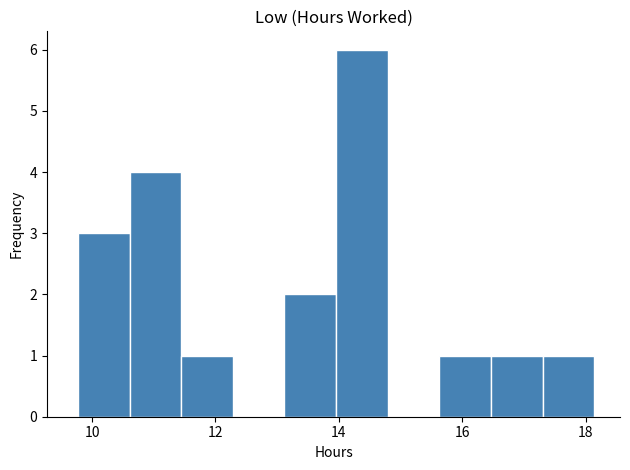

Reading left to right, transcribe this chart: for each bar, give the range it covers on the x-axis and its height. Neither the bar edges nor the heights are printed on the chart, so give them approximately, as read against the axes.

9.8 to 10.6: 3
10.6 to 11.4: 4
11.4 to 12.2: 1
12.2 to 13.2: 0
13.2 to 14.0: 2
14.0 to 14.8: 6
14.8 to 15.6: 0
15.6 to 16.4: 1
16.4 to 17.4: 1
17.4 to 18.2: 1